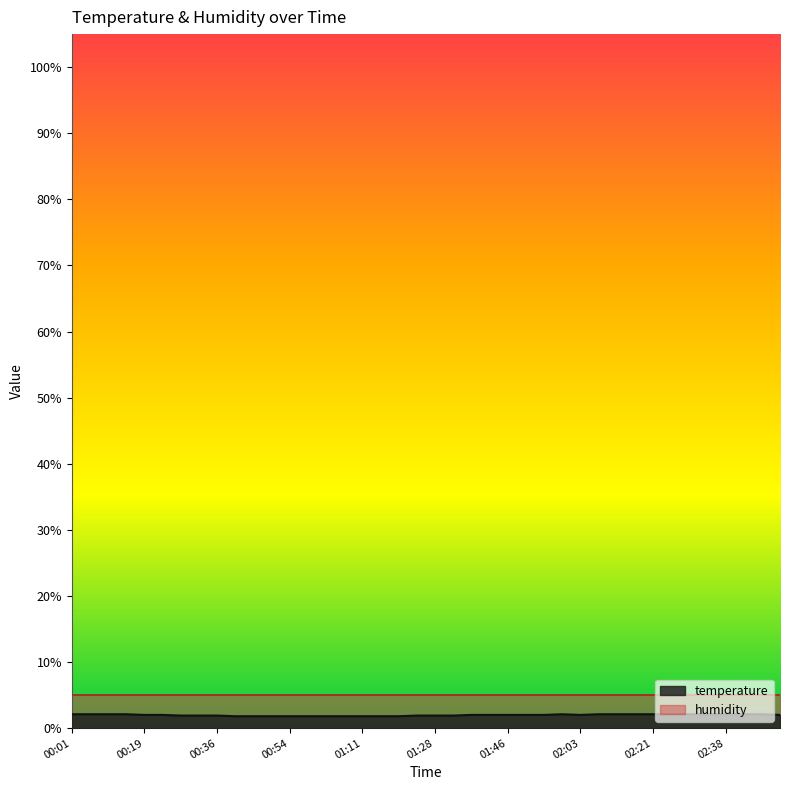

What is the maximum value shown in the chart?

5.0